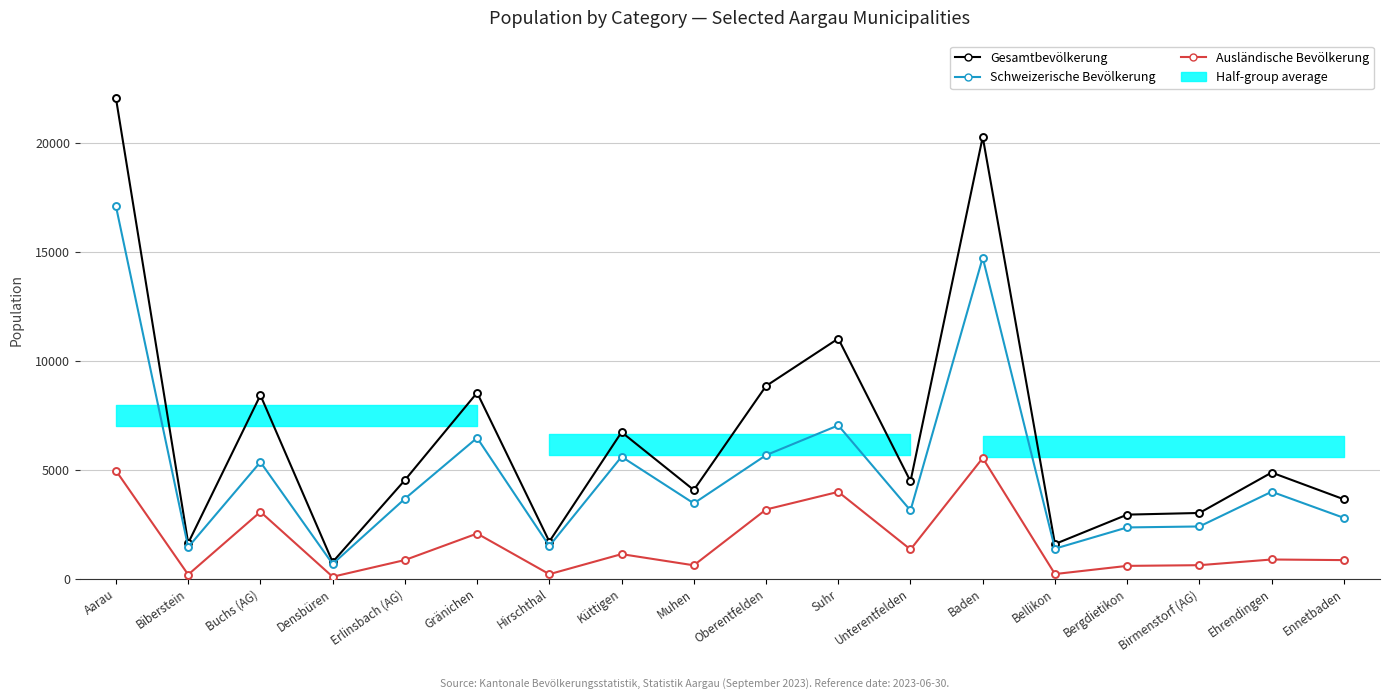

The Gesamtbevölkerung series shows 2103 at Bellikon. True or false?

False